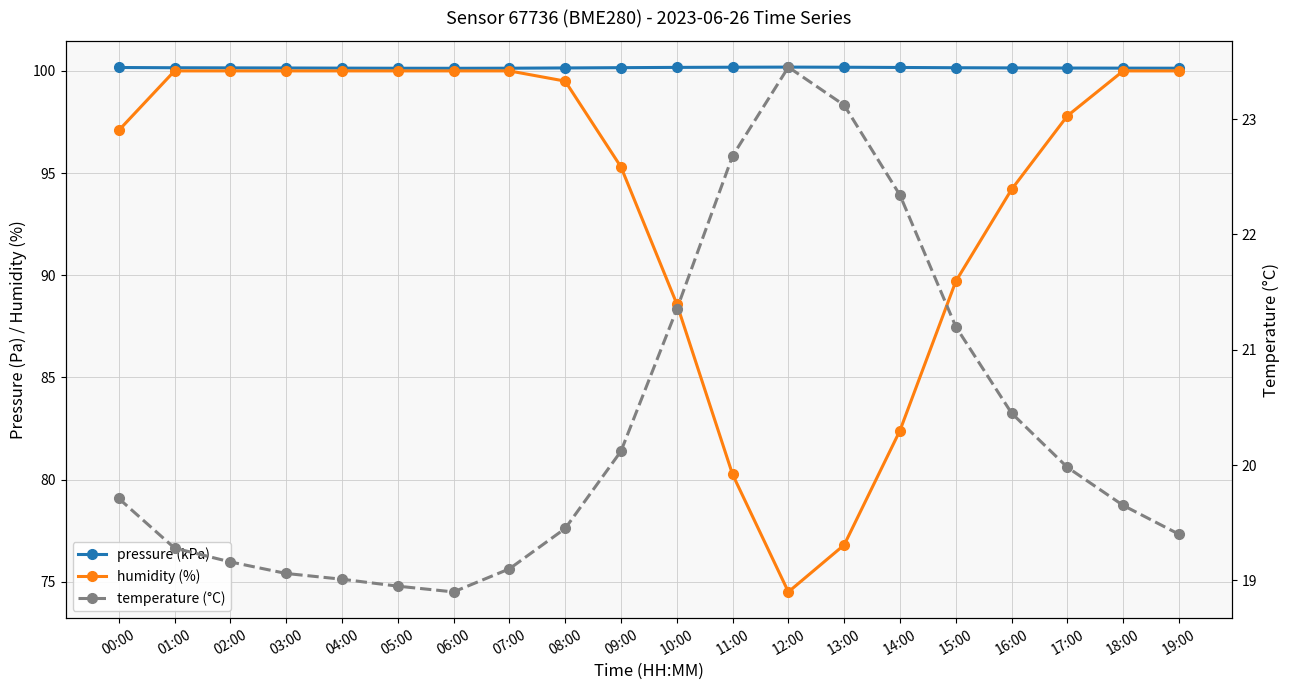

Which series has the largest total across all categories?

pressure (kPa)